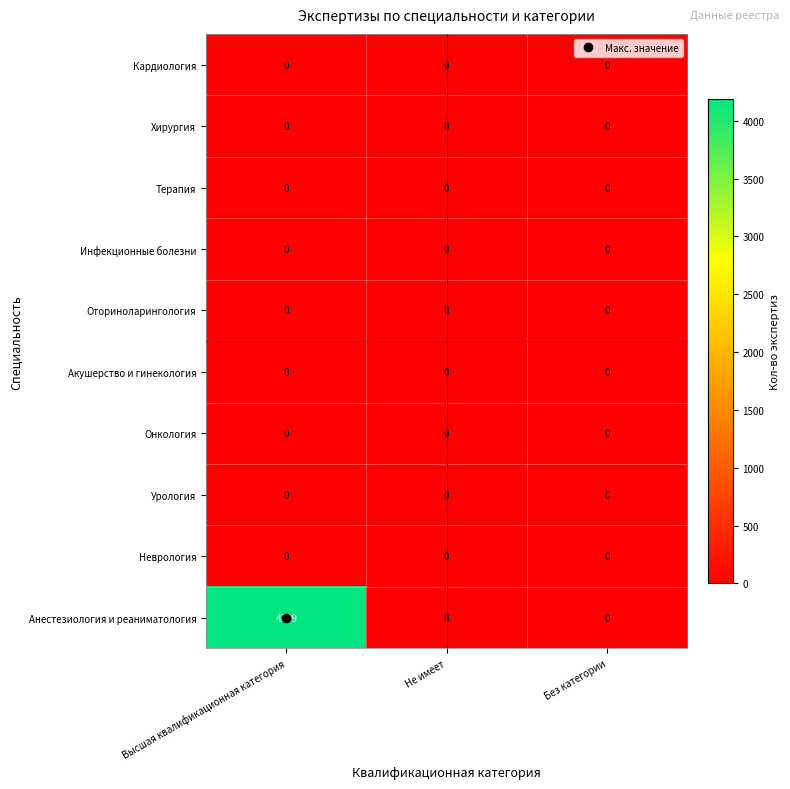

The value of Акушерство и гинекология at Не имеет is 0. True or false?

True